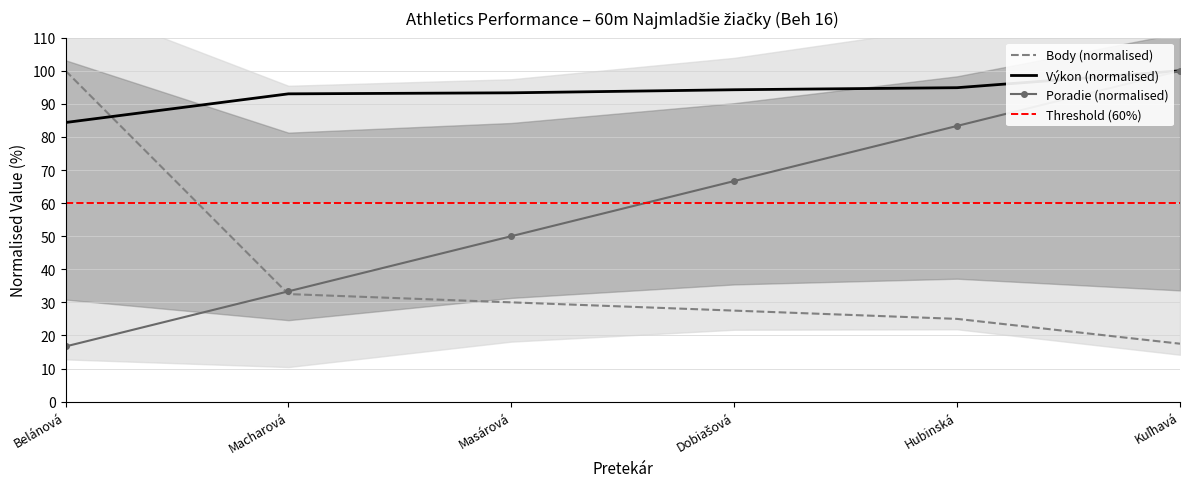

What value does the Body (normalised) series have at Macharová?

32.5